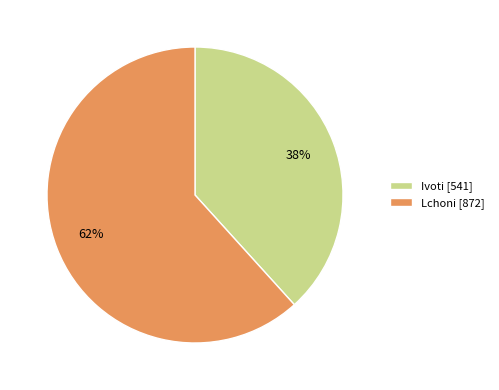

To the nearest percent, what is the average slice percentage?

50%